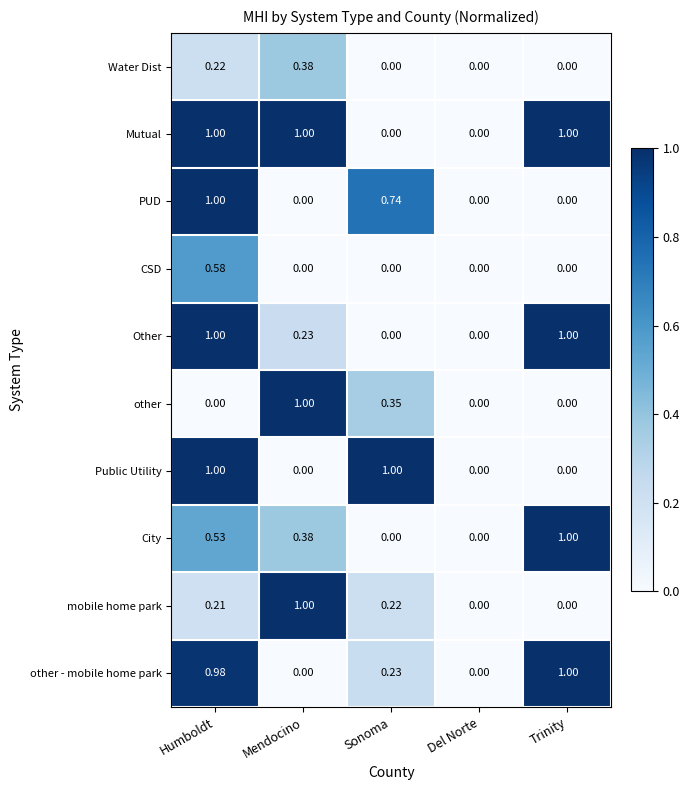

At which category is the sum across all series the highest?

Humboldt